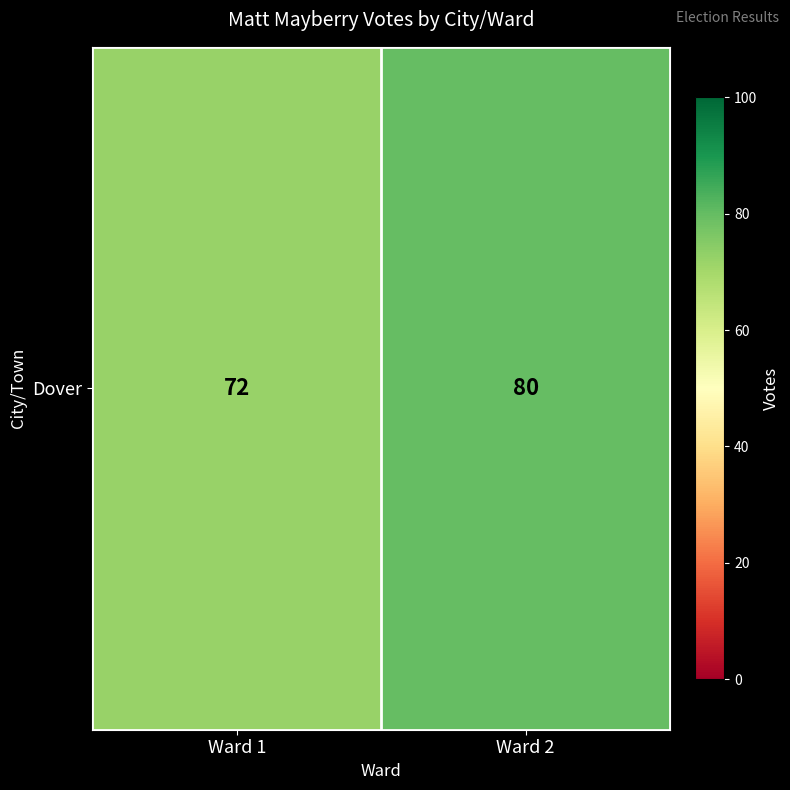

What is the greatest value displayed?

80